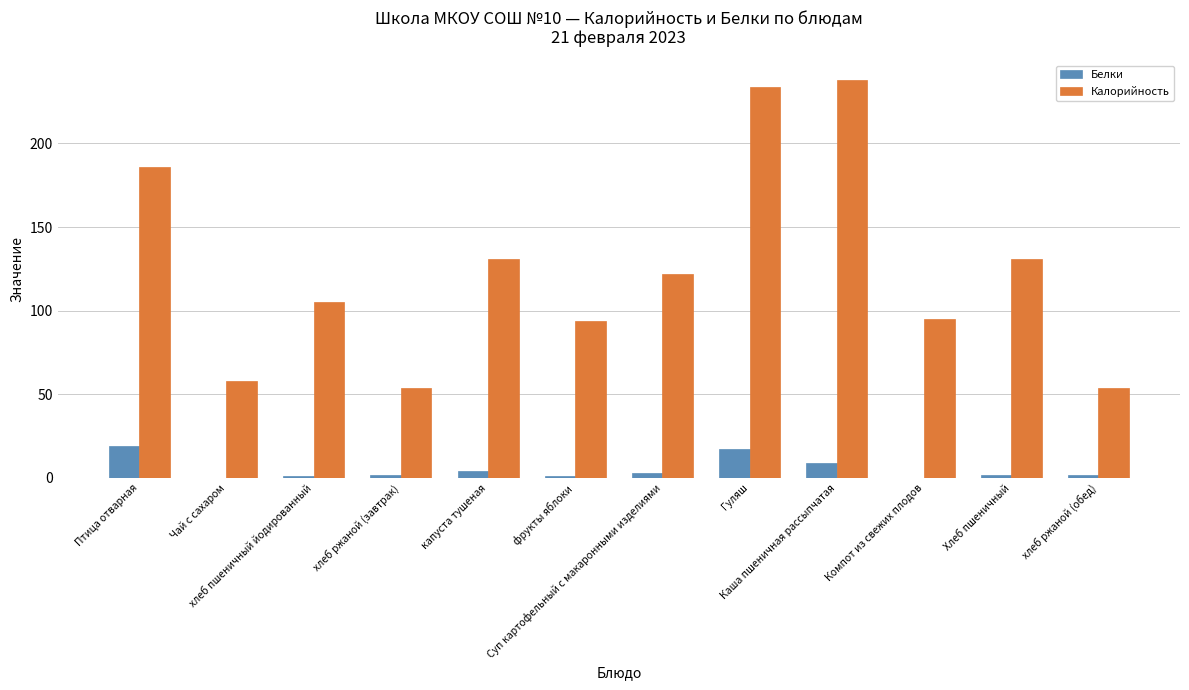

At which category does the chart reach its peak across all series?

Каша пшеничная рассыпчатая